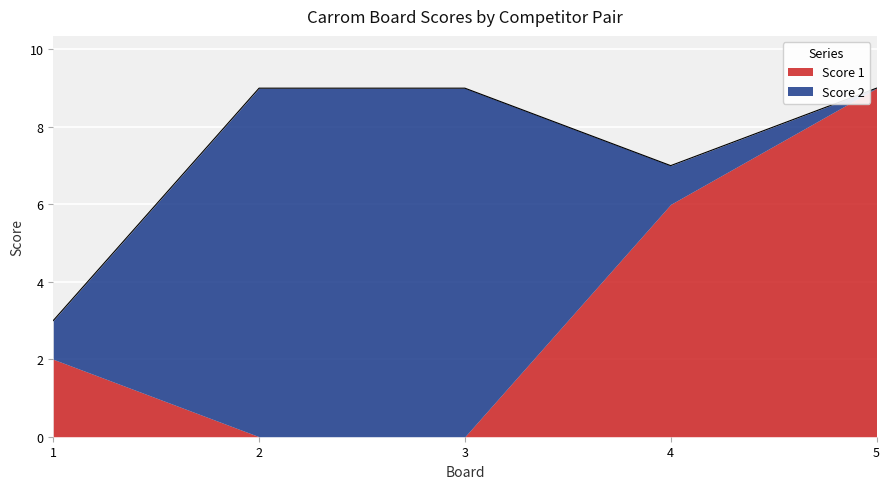

Reading left to right, transcribe all the data shown in this chart.

Score 1: 2	0	0	6	9
Score 2: 1	9	9	1	0